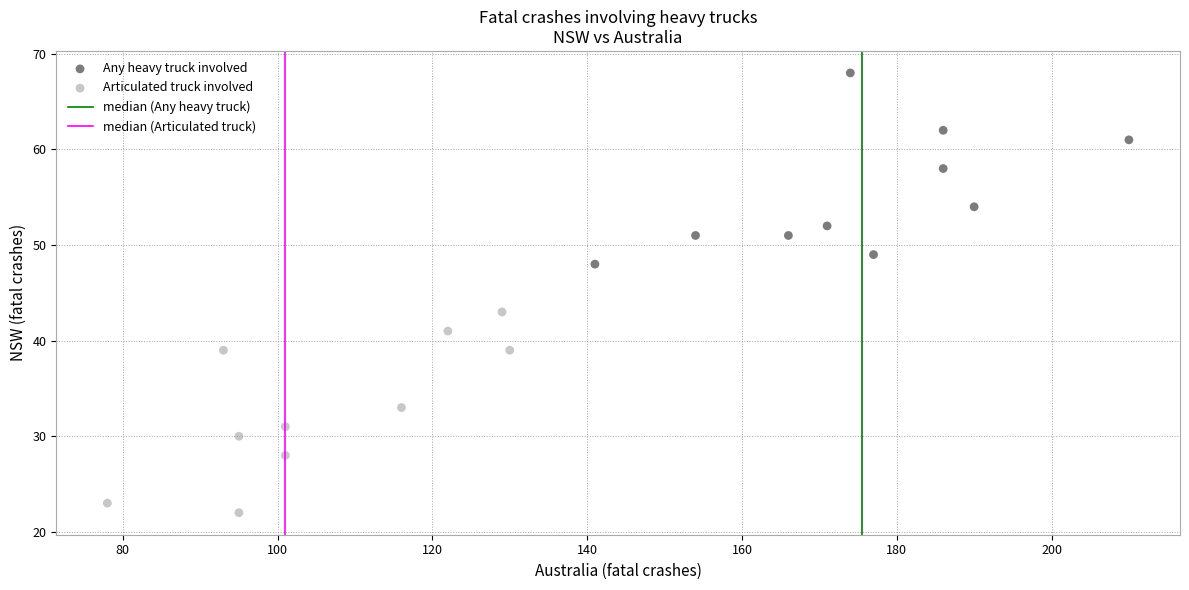

Which series reaches the maximum Y coordinate?

Any heavy truck involved